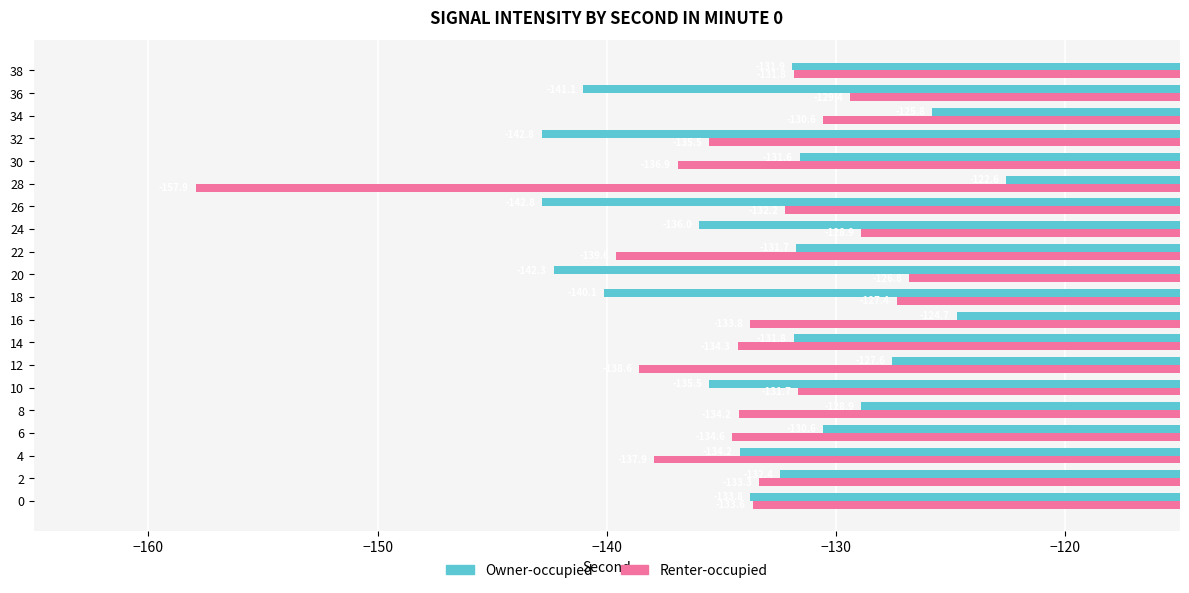

List the labels in order of Renter-occupied value, largest first.

20, 18, 24, 36, 34, 10, 38, 26, 2, 0, 16, 8, 14, 6, 32, 30, 4, 12, 22, 28